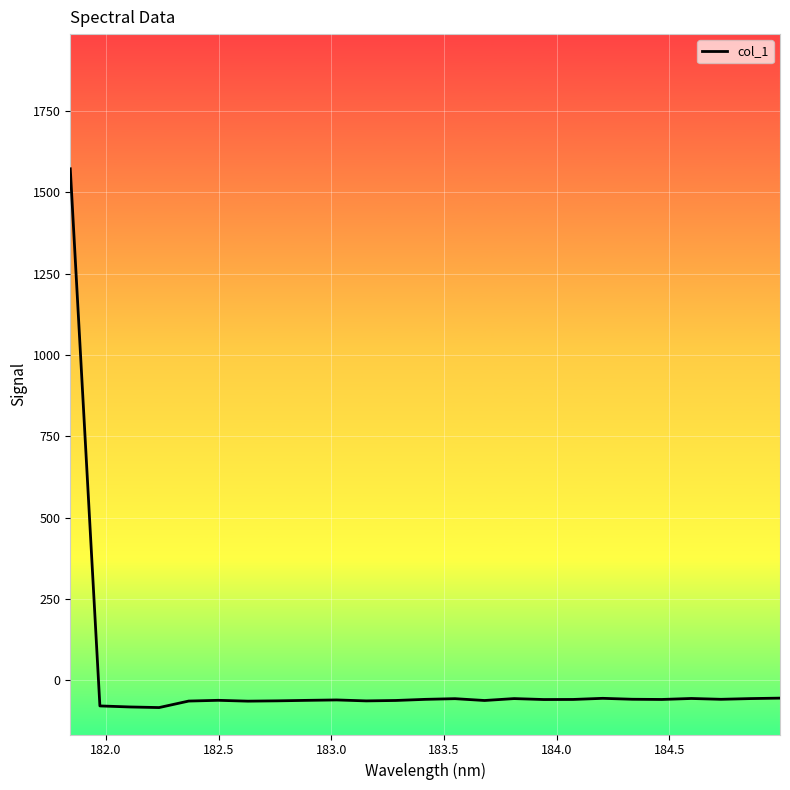

What is the minimum value shown in the chart?

-83.7